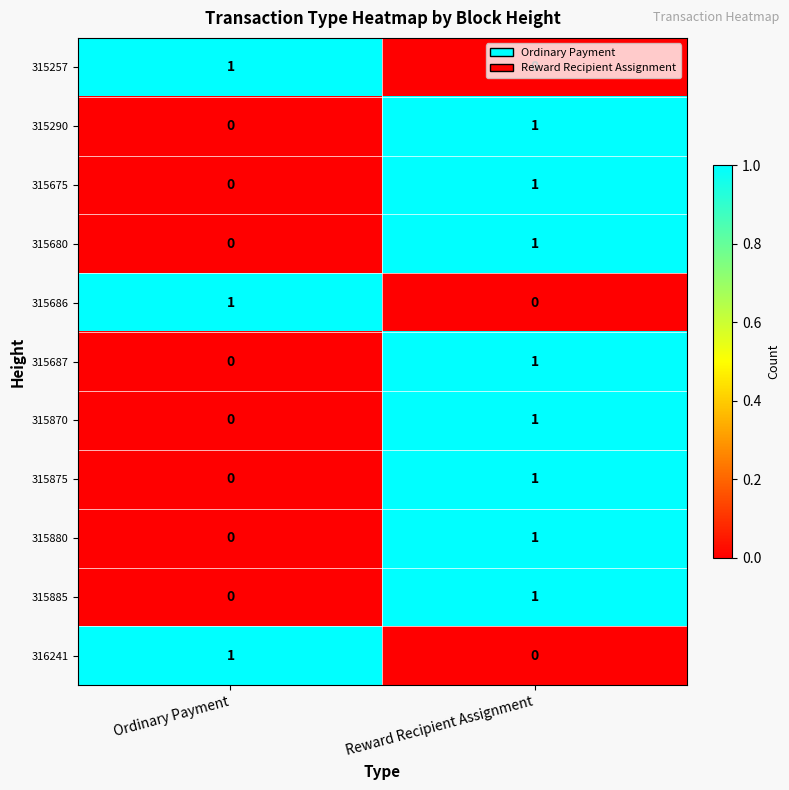

True or false: 315870 has a value of -1 at Ordinary Payment.

False